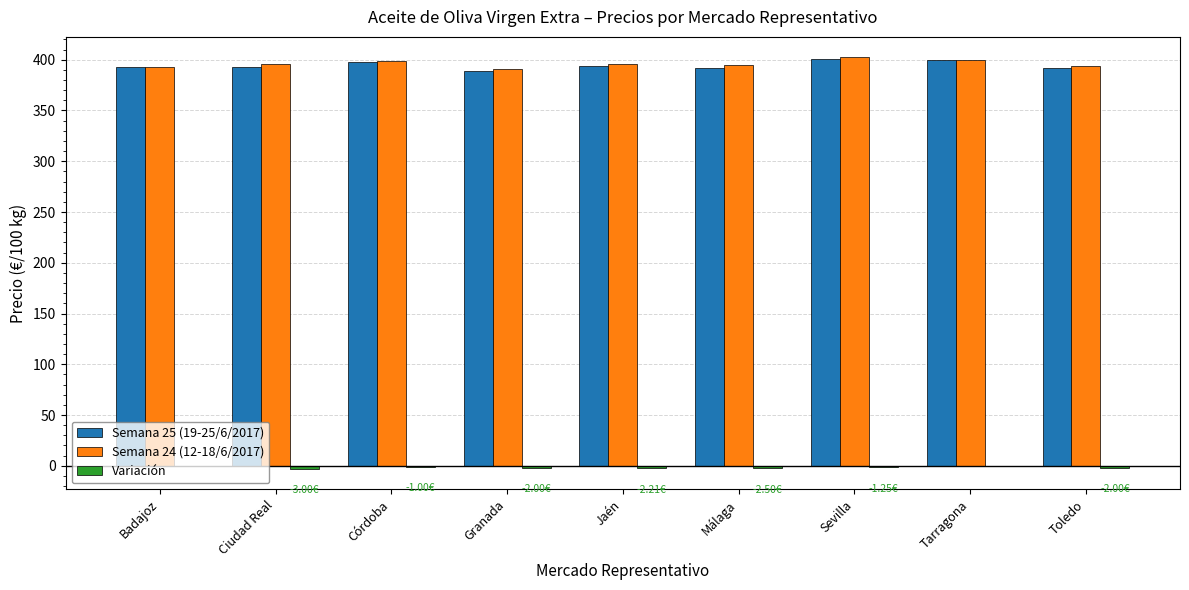

Is the value of Semana 25 (19-25/6/2017) at Tarragona greater than the value of Semana 24 (12-18/6/2017) at Granada?

Yes